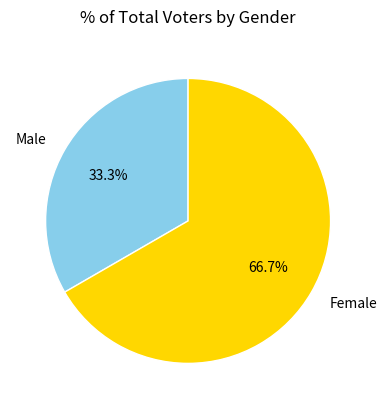

To the nearest percent, what is the difference between the largest and smallest slice percentages?

33%